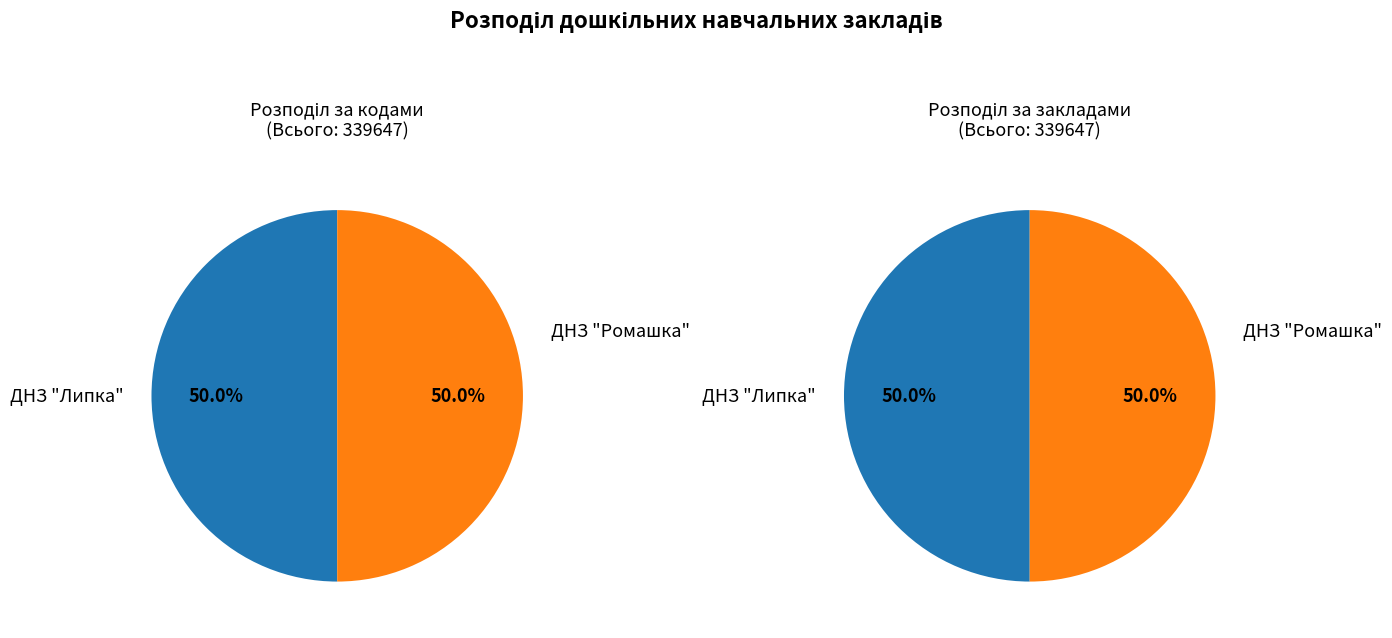

Count the number of slices in the pie.

2